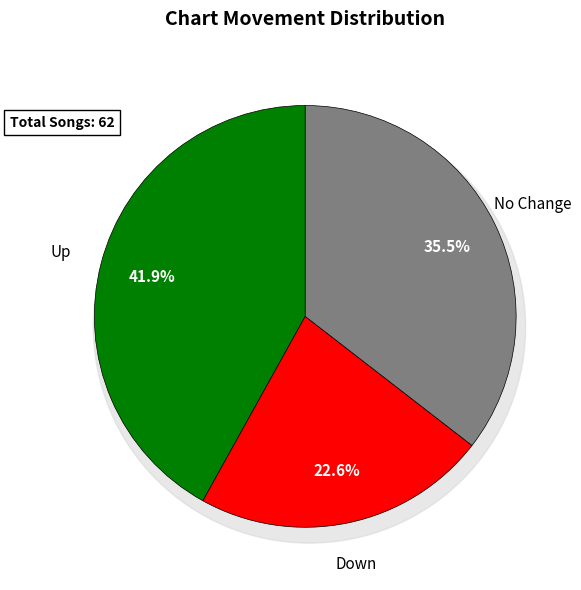

Which category has the smallest portion of the pie?

down